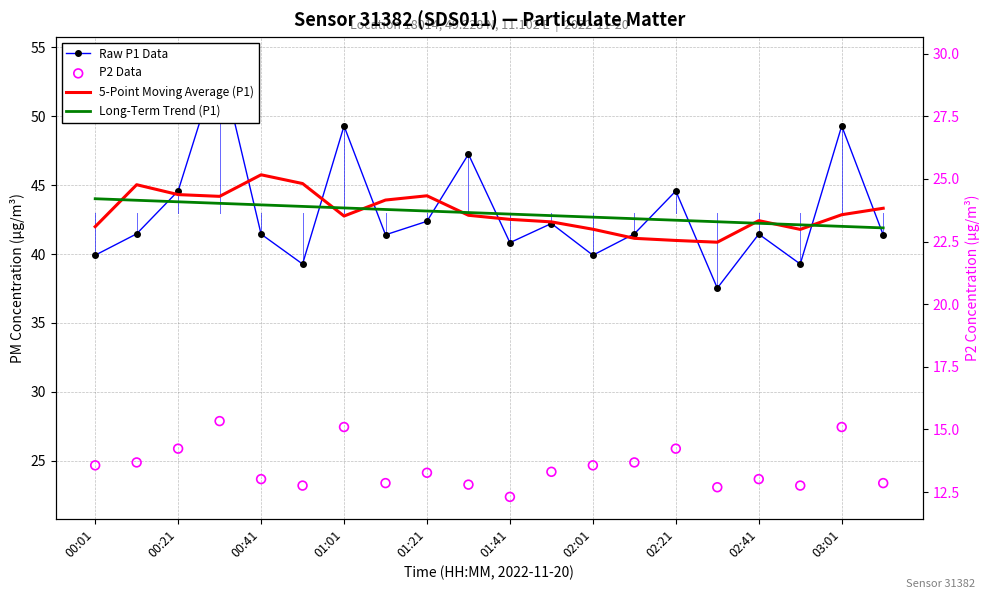

What is the total value across all series at 19?

150.0